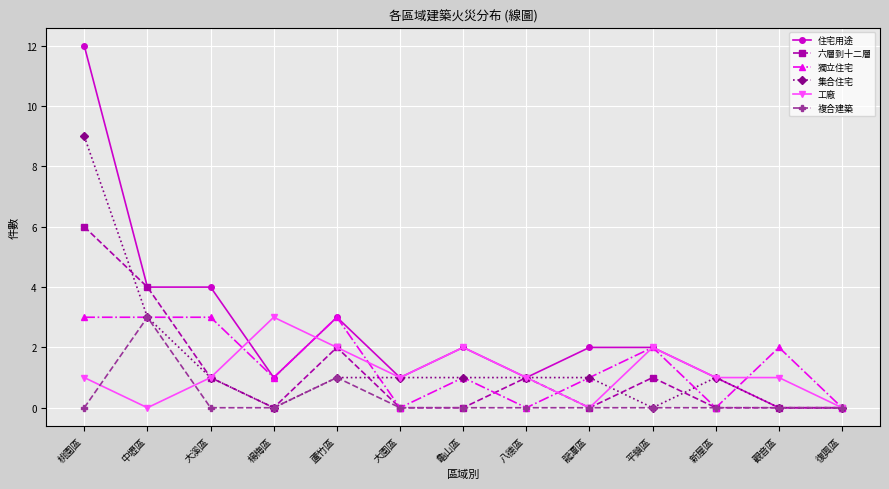

What is the greatest value displayed?

12